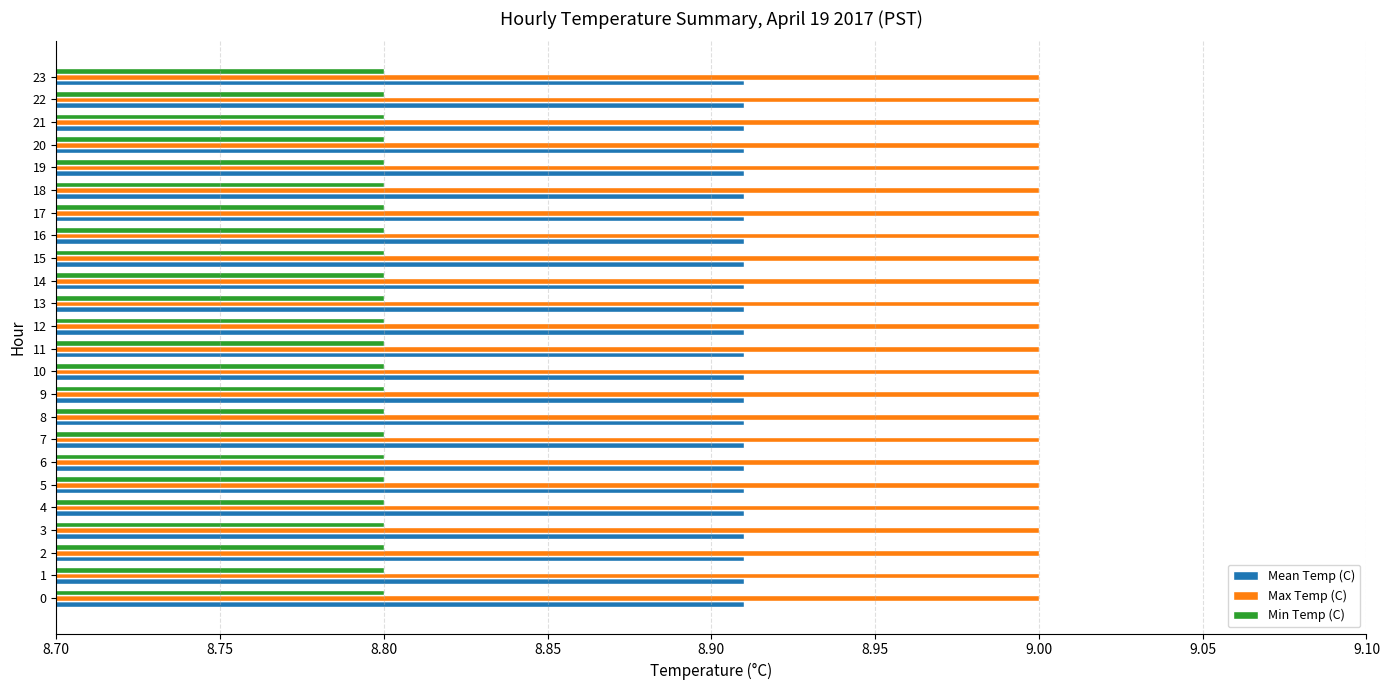

At how many categories does at least one series exceed 8?

24